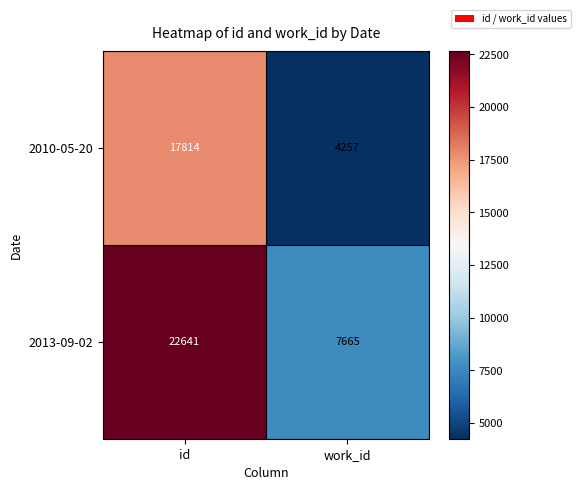

At which label is 2010-05-20 closest to 11035?

work_id